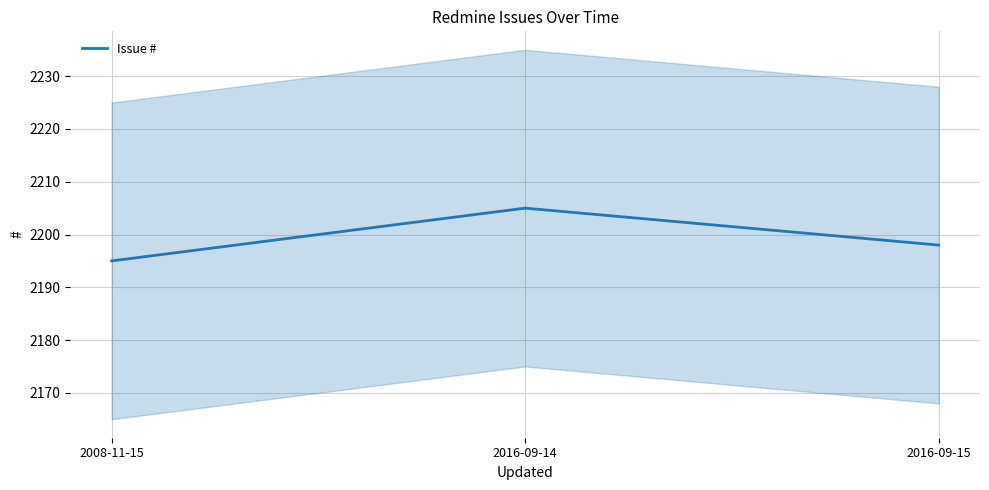

What is the label of the 1st point from the right?

2016-09-15